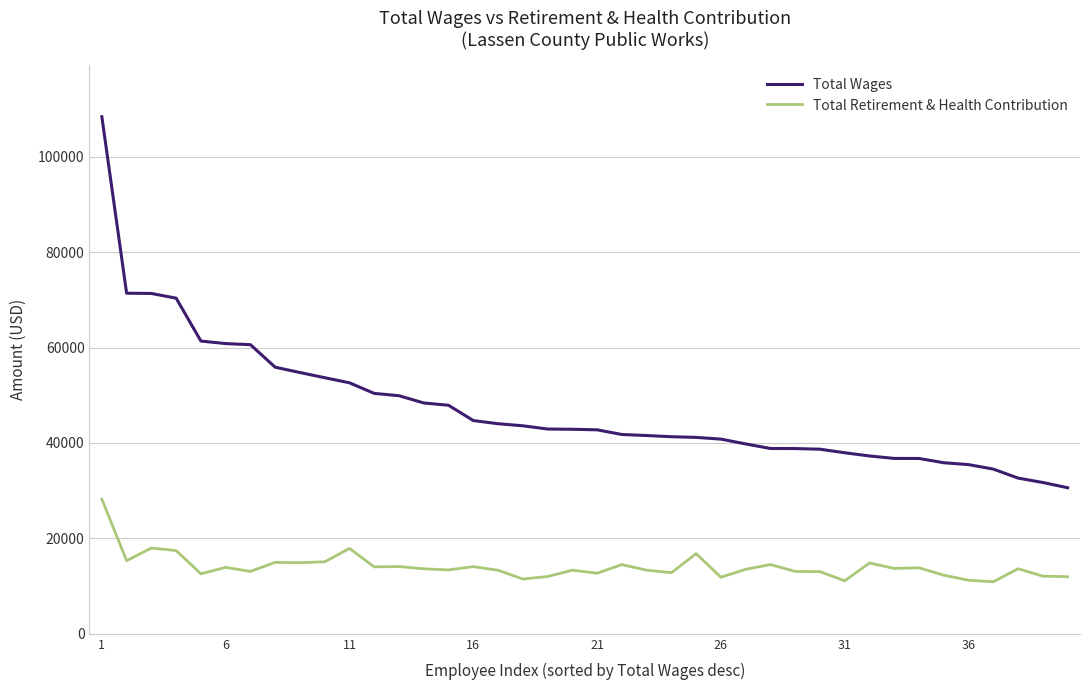

What are all the series names shown in the legend?

Total Wages, Total Retirement & Health Contribution